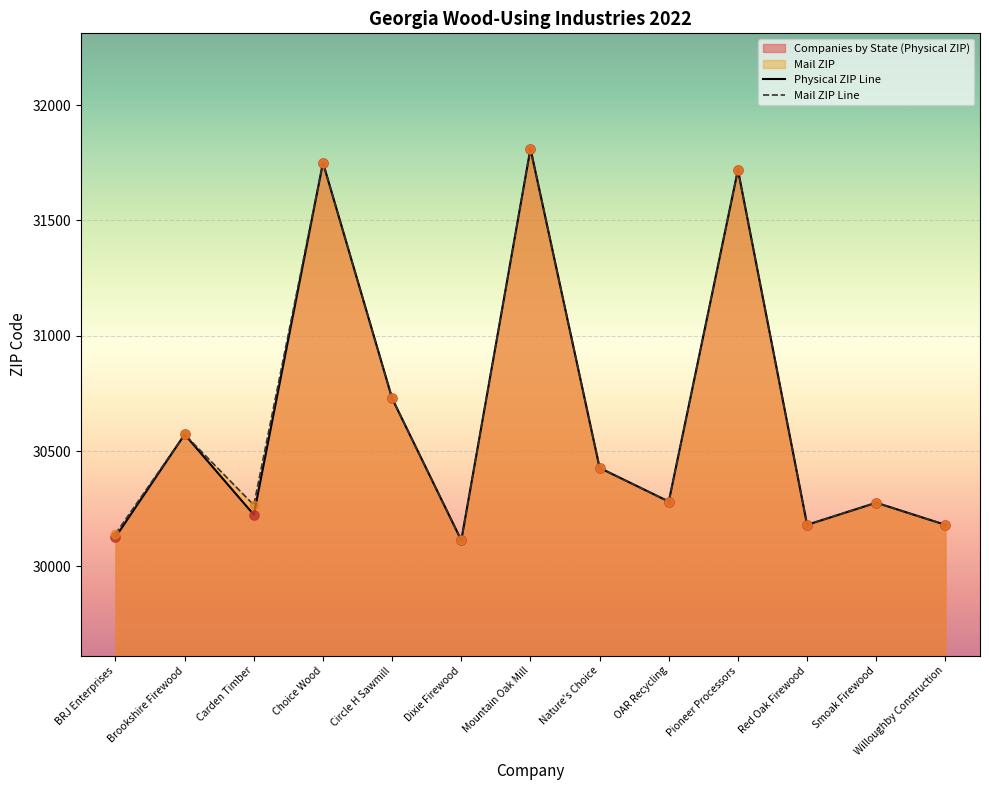

Which series reaches the minimum Y coordinate?

Physical ZIP Line